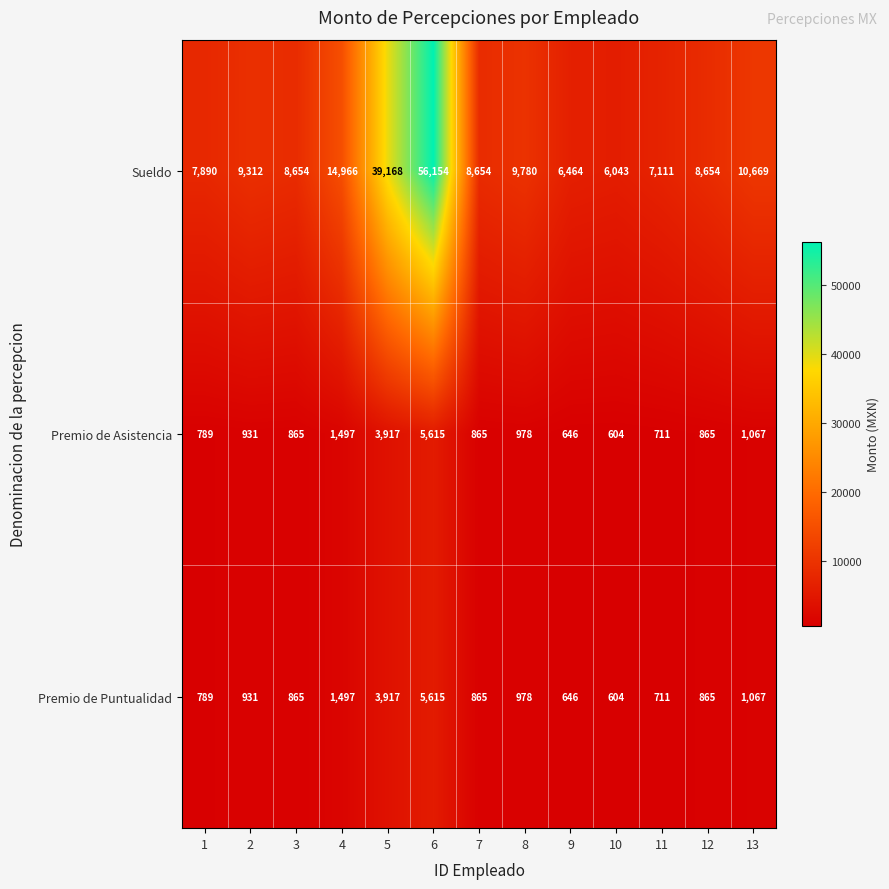

What is the average value of the Sueldo series?

14886